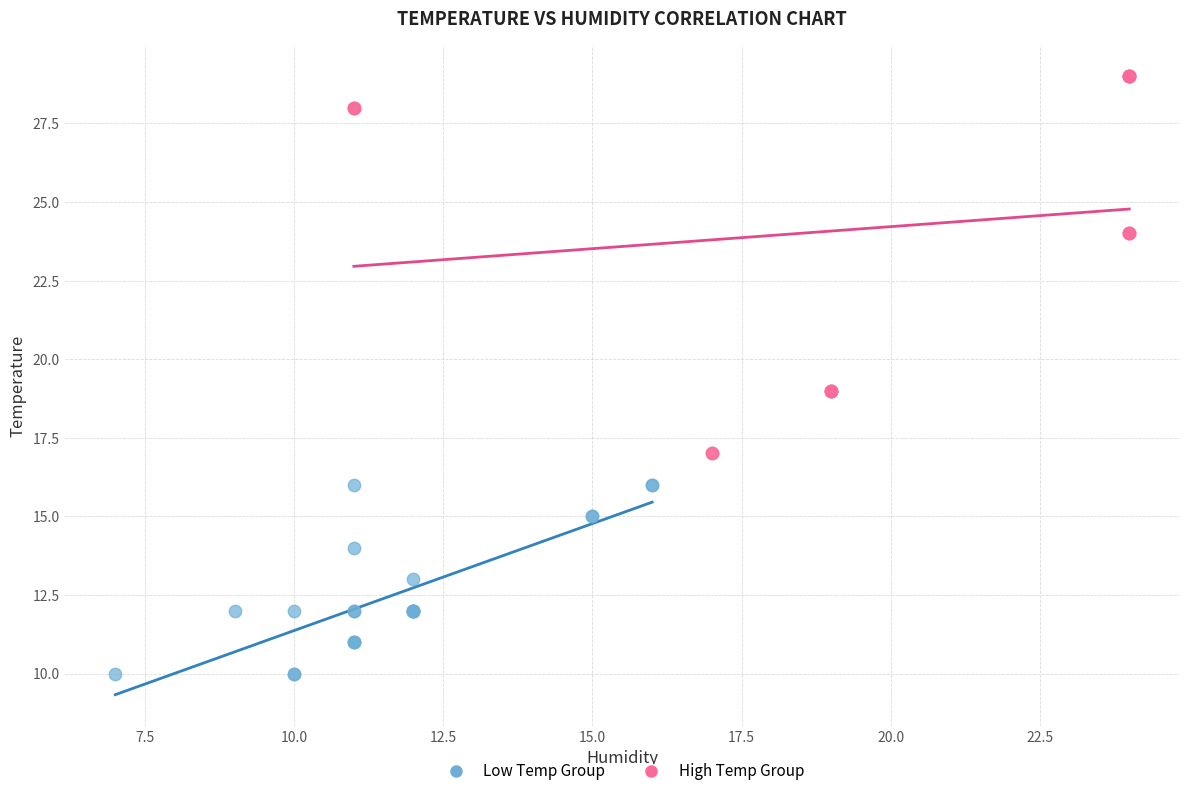

Which series contains the highest Y value?

High Temp Group